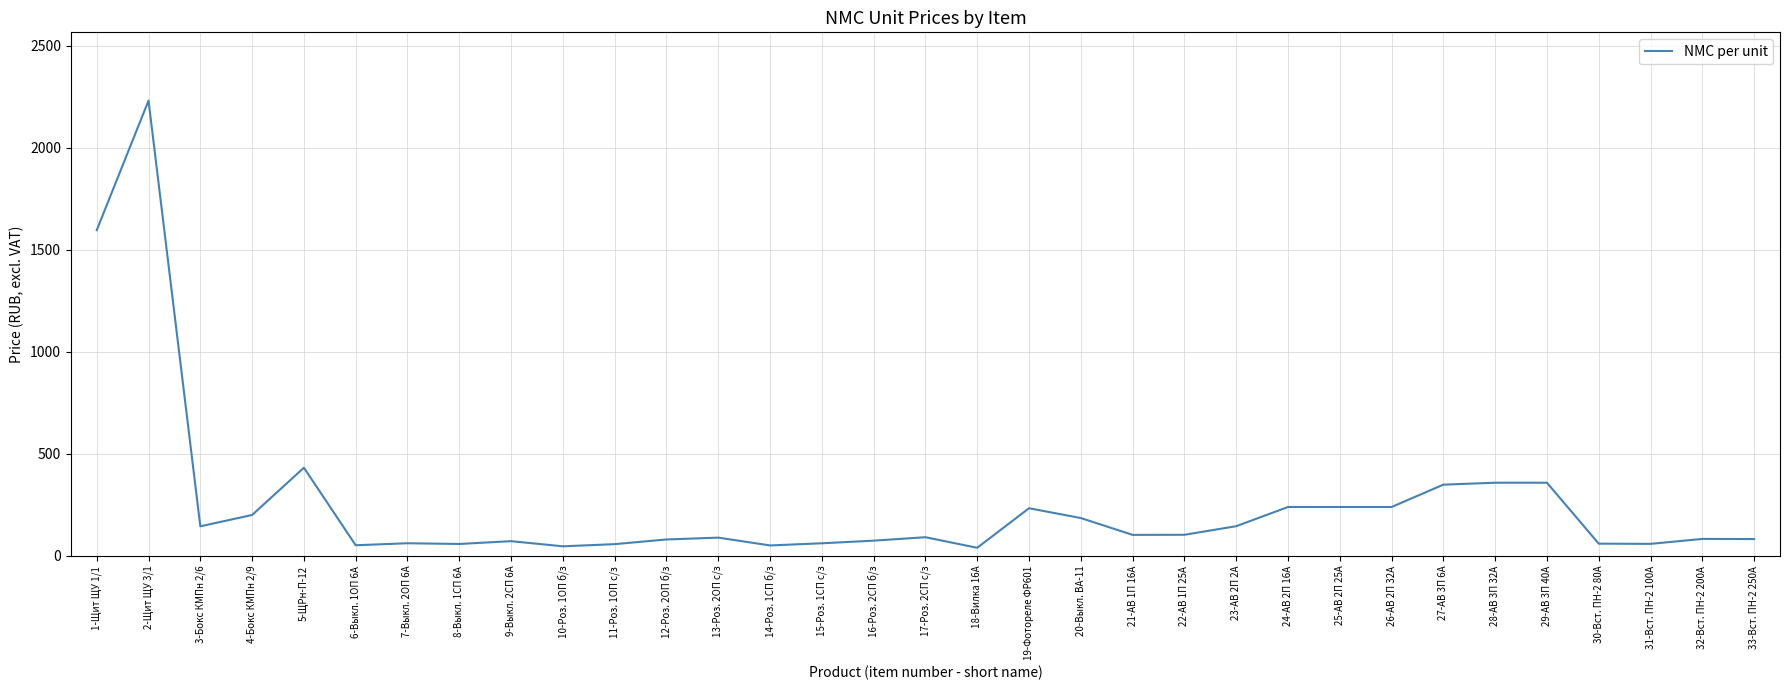

What position from the left is 7-Выкл. 2ОП 6А?

7